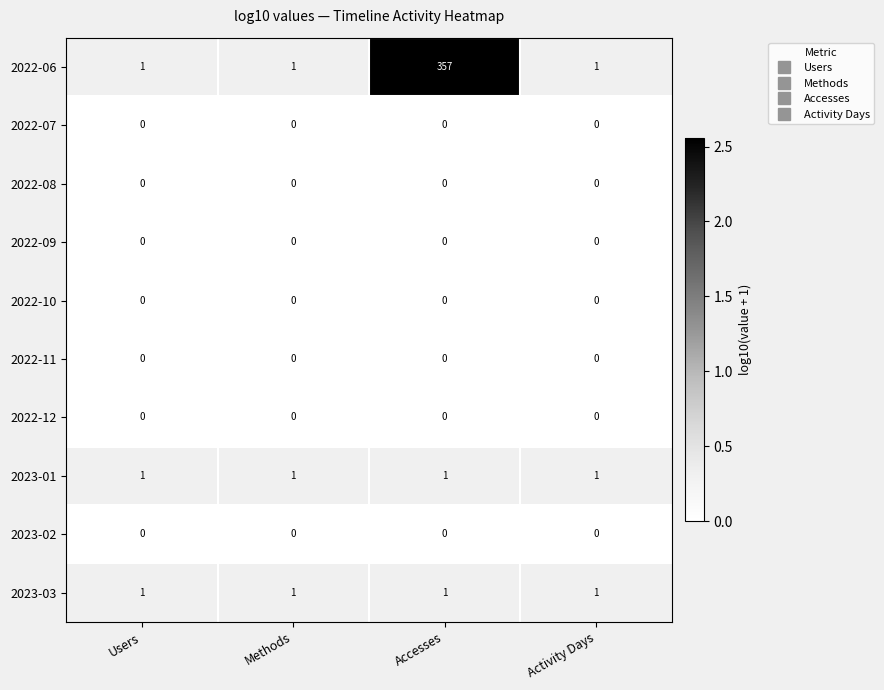

What is the greatest value displayed?

357